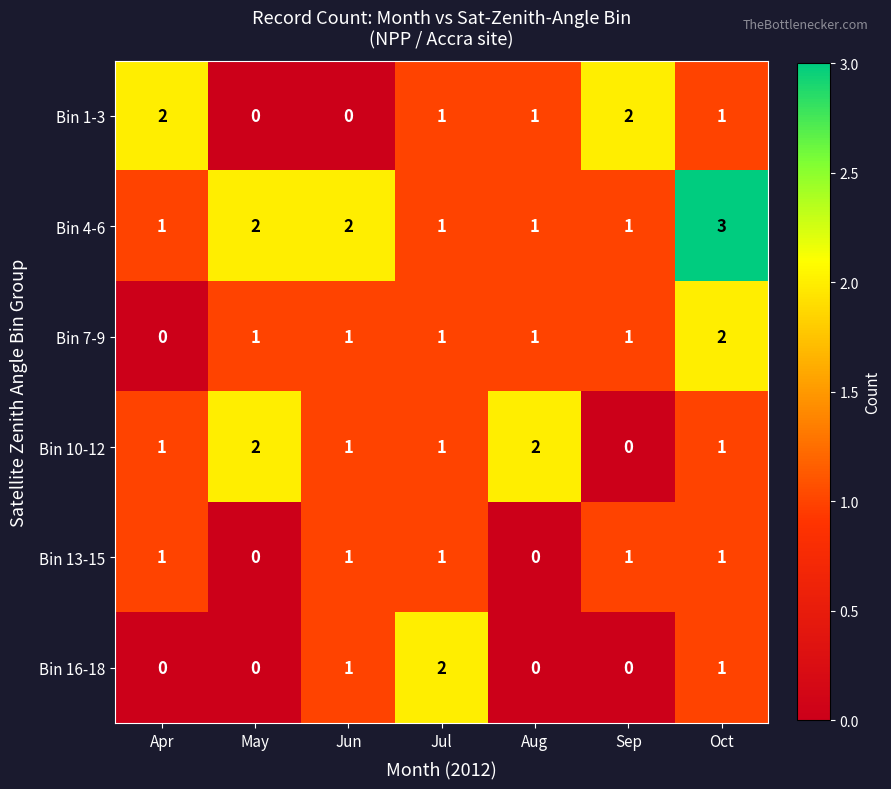

What is the spread (max minus min) of values at Aug?

2